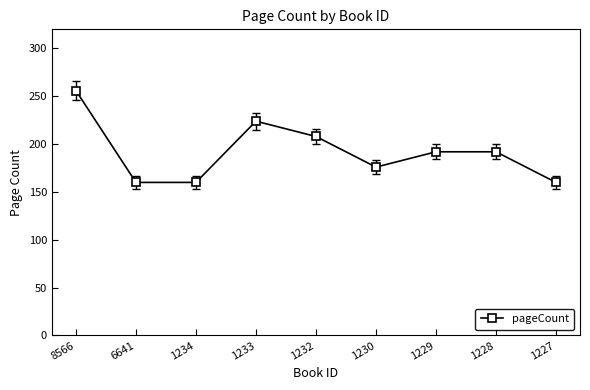

What is the greatest value displayed?

256